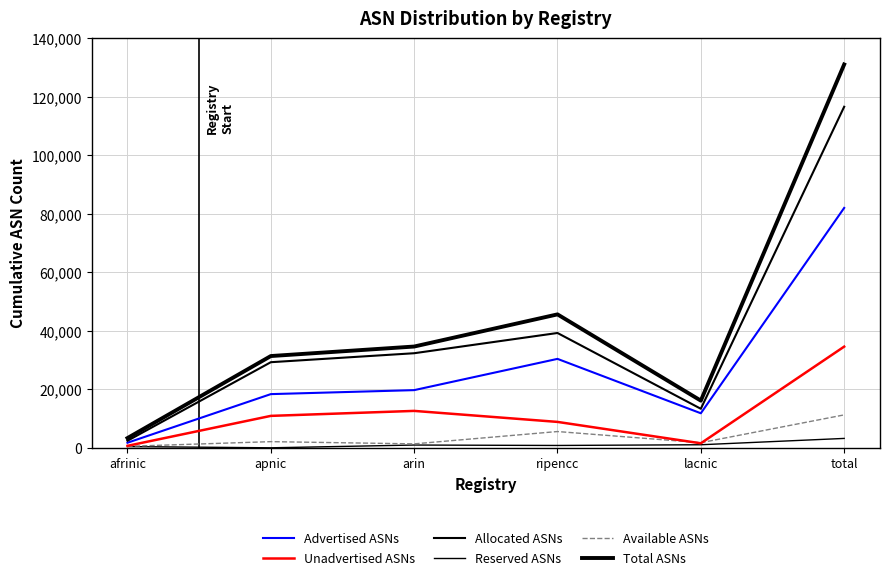

What is the difference between the highest and lowest values at arin?

33680